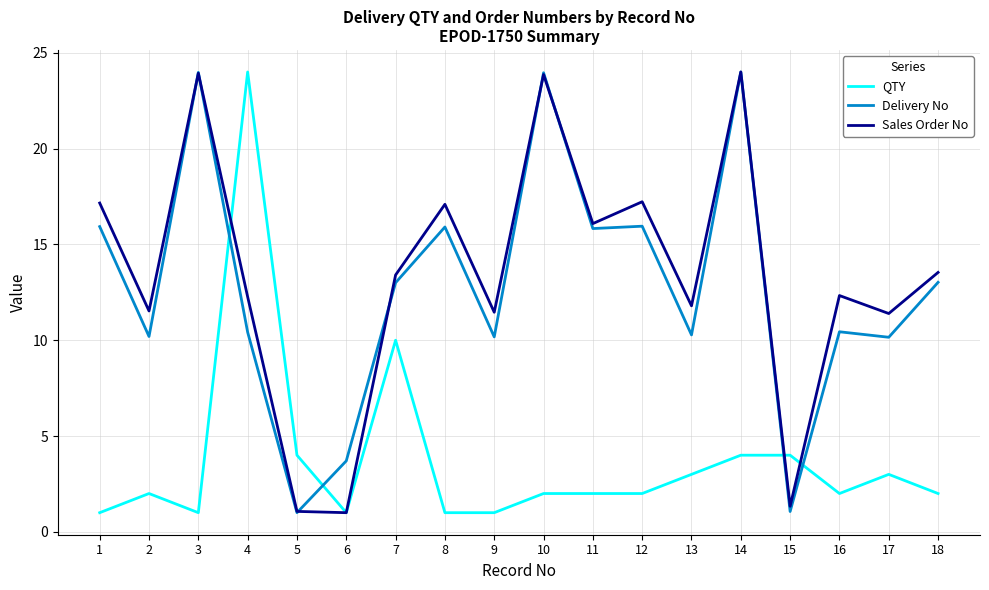

At how many categories does at least one series exceed 8?

15